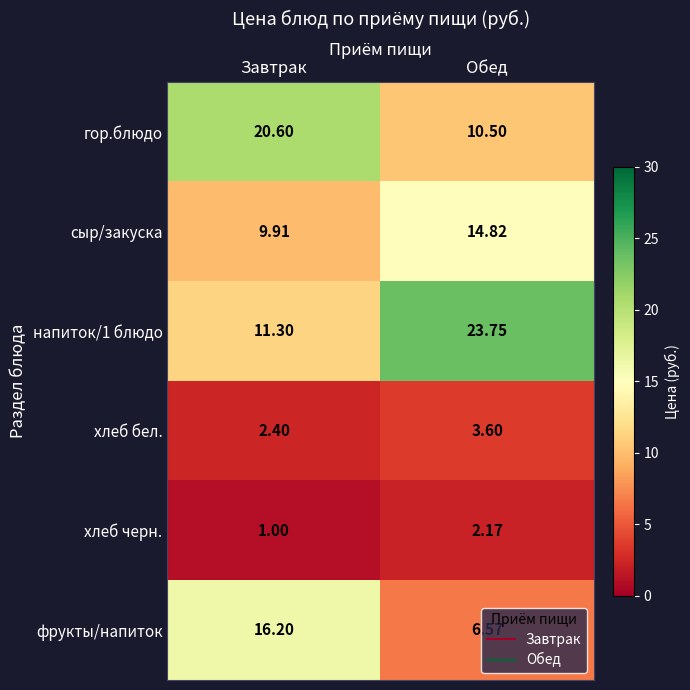

At which label does хлеб бел. reach its minimum?

Завтрак